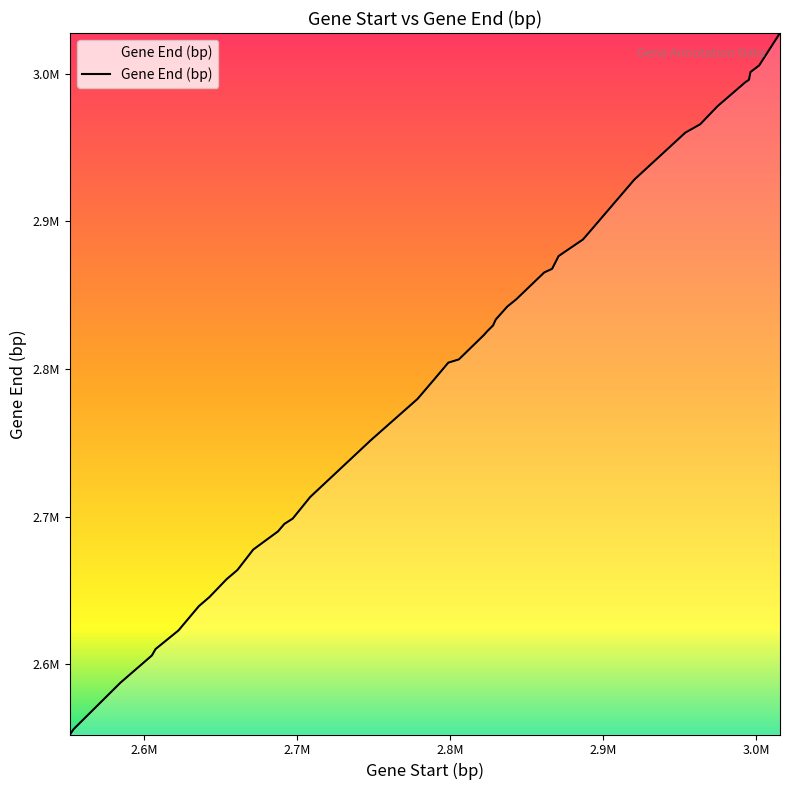

Reading left to right, extract all data points from this chart.

2551402=2552337	2553825=2556020	2584464=2587492	2604955=2605890	2607357=2610227	2622311=2622801	2635670=2639276	2642533=2645402	2653881=2657618	2660880=2663769	2671232=2677619	2687418=2689924	2691592=2695000	2697055=2698611	2708491=2713243	2748145=2751724	2778643=2779650	2790252=2793719	2798781=2804231	2805705=2806443	2822128=2823031	2824122=2825386	2828048=2829438	2829798=2833437	2837326=2842202	2843141=2847078	2861511=2865335	2866671=2867813	2870930=2876459	2886869=2887690	2892681=2894671	2920480=2928295	2953743=2960018	2963525=2965738	2974816=2977930	2993105=2994276	2995370=2995802	2996371=3001067	3002069=3005585	3015681=3027535